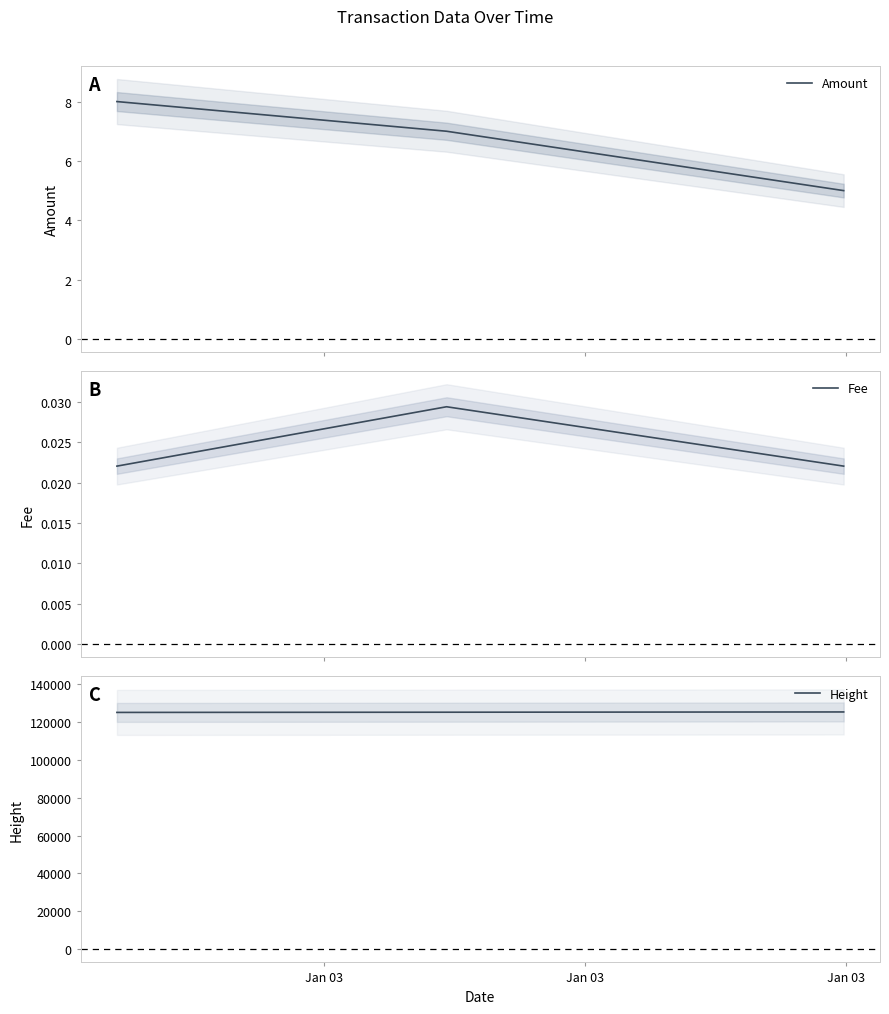

What is the highest value of the Amount series?

8